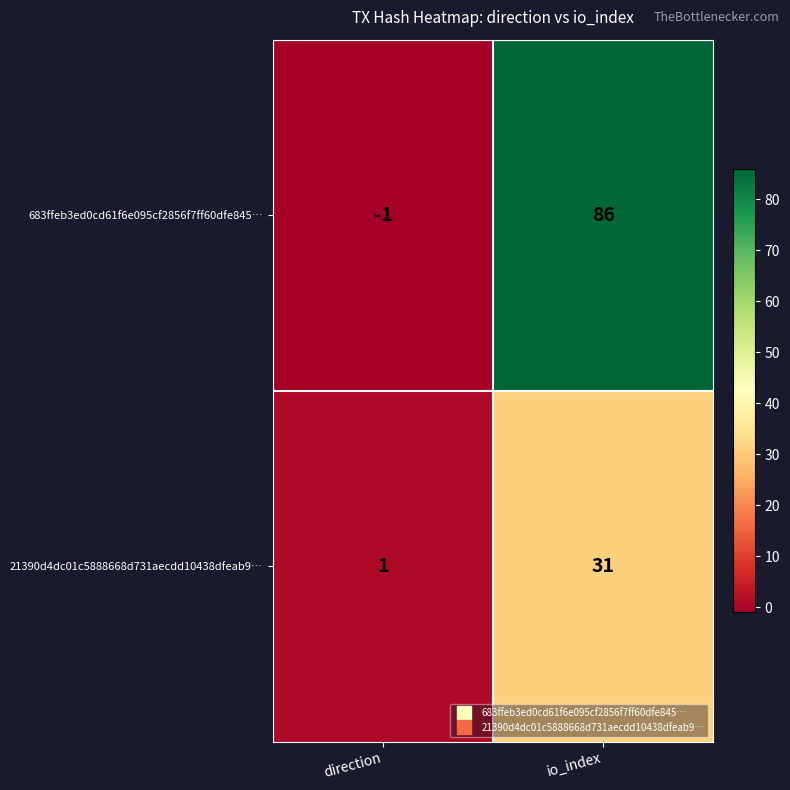

Which category has the lowest value in the 683ffeb3ed0cd61f6e095cf2856f7ff60dfe845… series?

direction